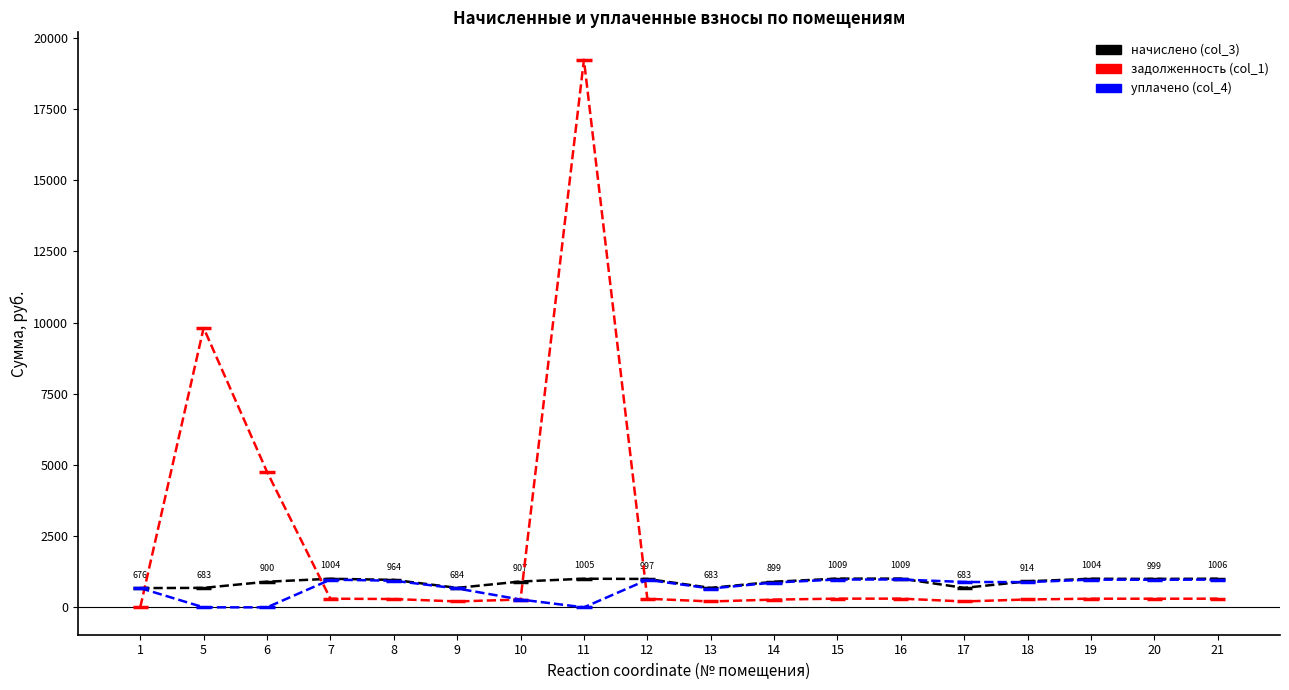

Is it true that задолженность (col_1) equals 107.9 at 13?

False